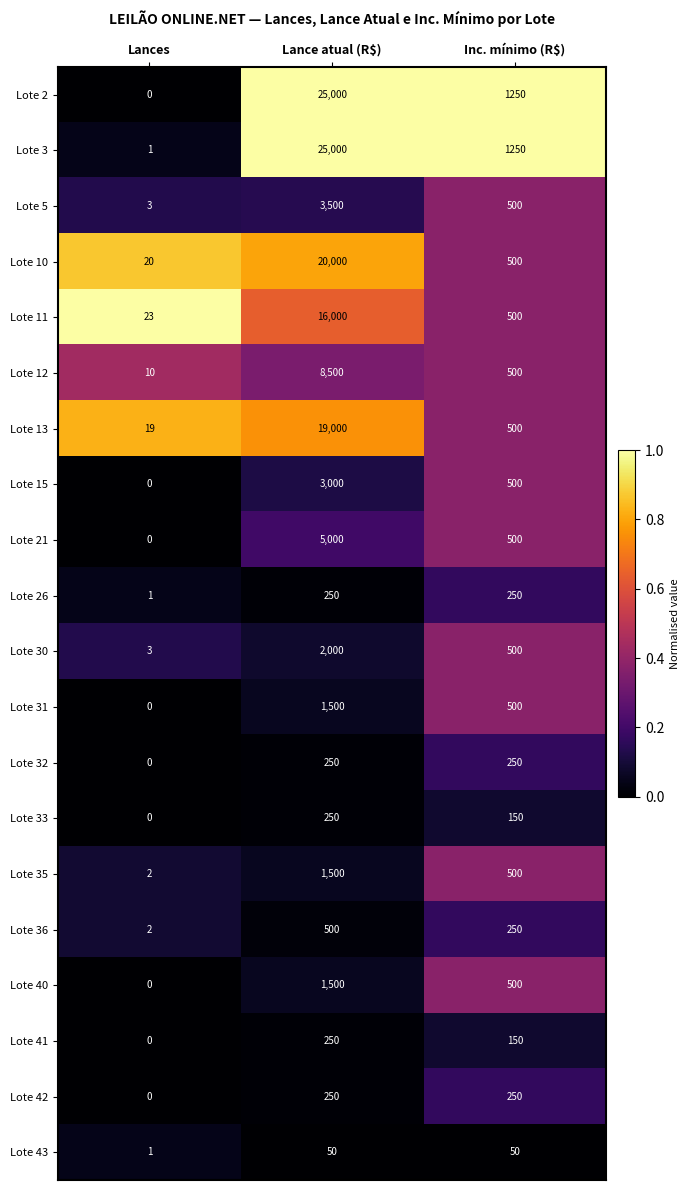

At which label is Lote 10 closest to 10010?

Inc. mínimo (R$)